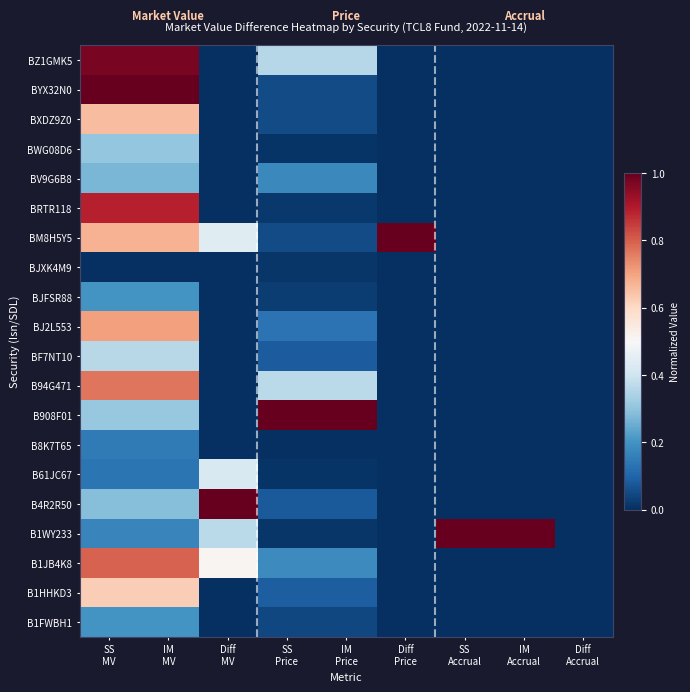

Rank the series by their maximum value, from lowest to highest.

BJXK4M9, B8K7T65, B1FWBH1, BJFSR88, BV9G6B8, BWG08D6, BF7NT10, B61JC67, B1HHKD3, BXDZ9Z0, BJ2L553, B94G471, B1JB4K8, BRTR118, BZ1GMK5, BYX32N0, BM8H5Y5, B908F01, B4R2R50, B1WY233